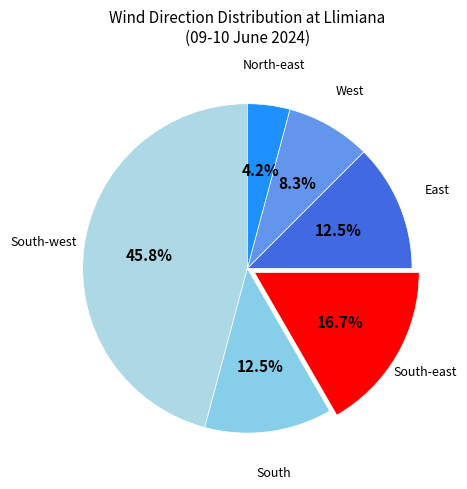

Count the number of slices in the pie.

6